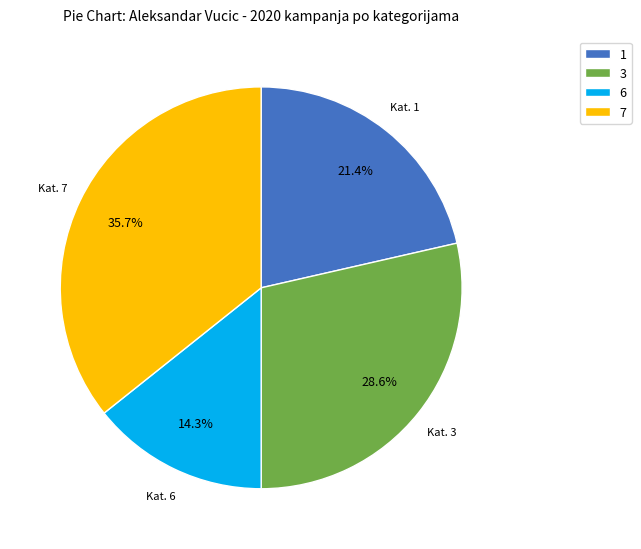

Which has a higher value, 6 or 3?

3